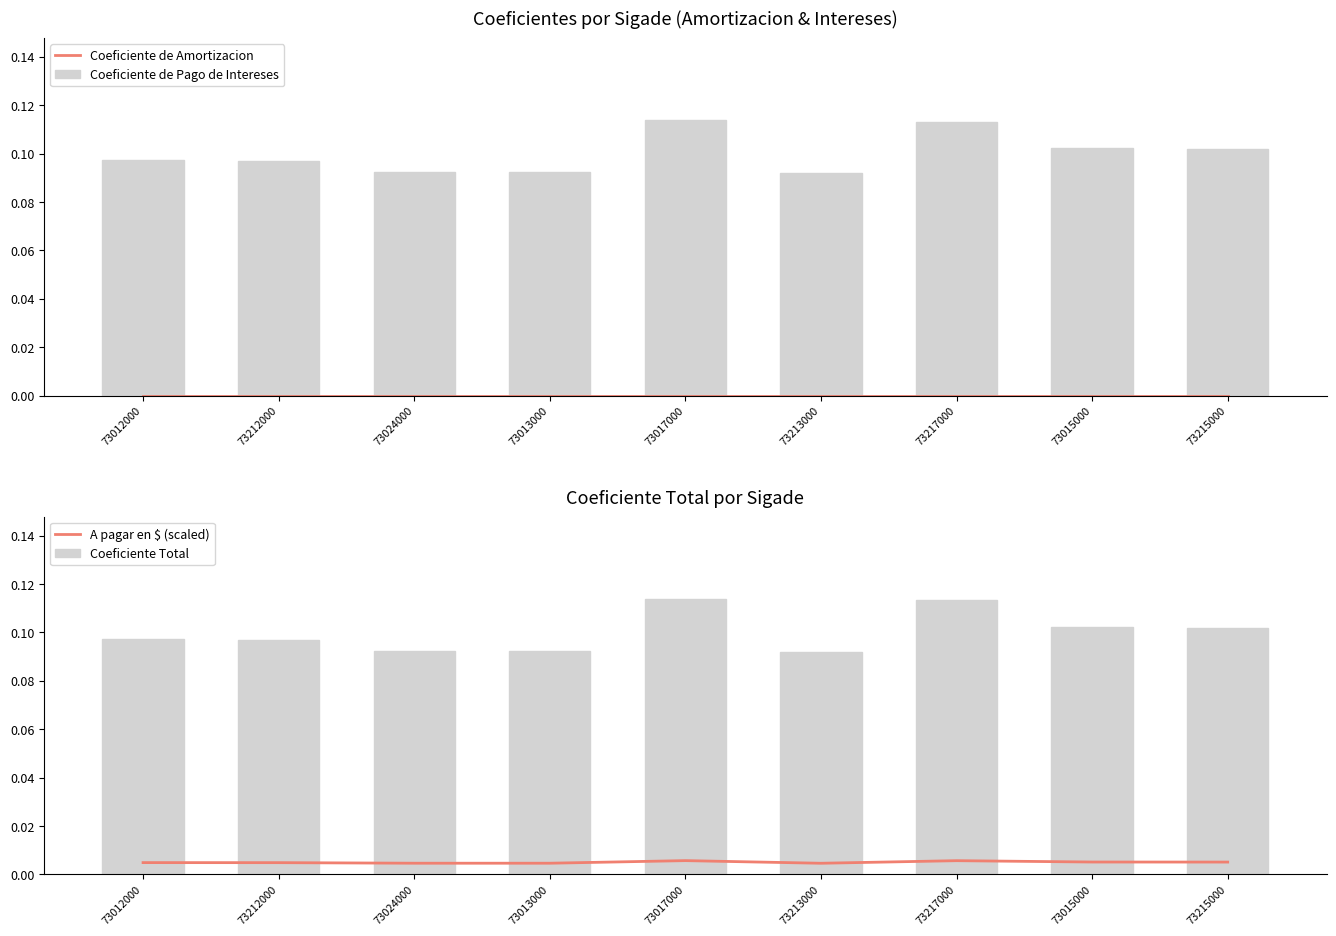

True or false: Coeficiente Total has a value of 0.1 at 73213000.

True